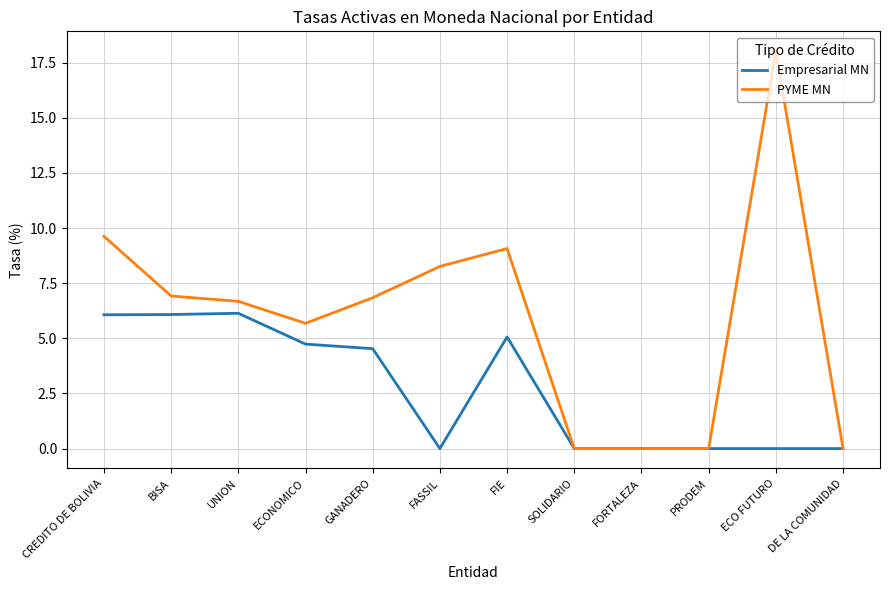

At which label is PYME MN closest to 9?

FIE